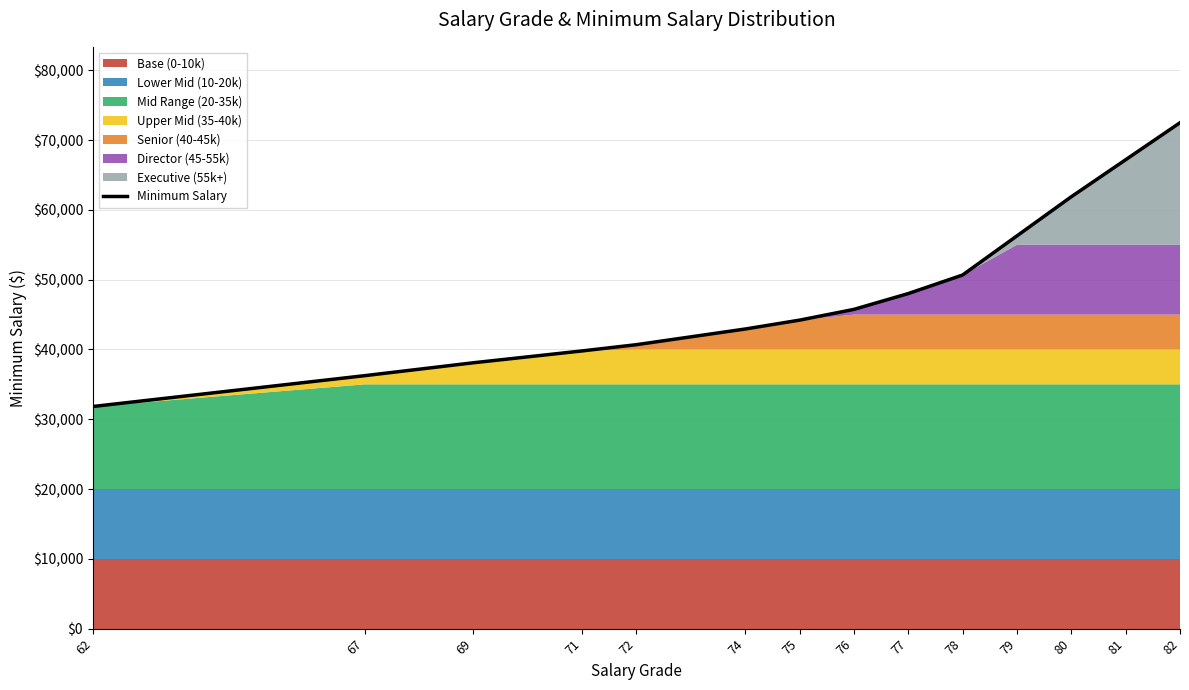

Rank the categories by value from lowest to highest.

62, 67, 69, 71, 72, 74, 75, 76, 77, 78, 79, 80, 81, 82